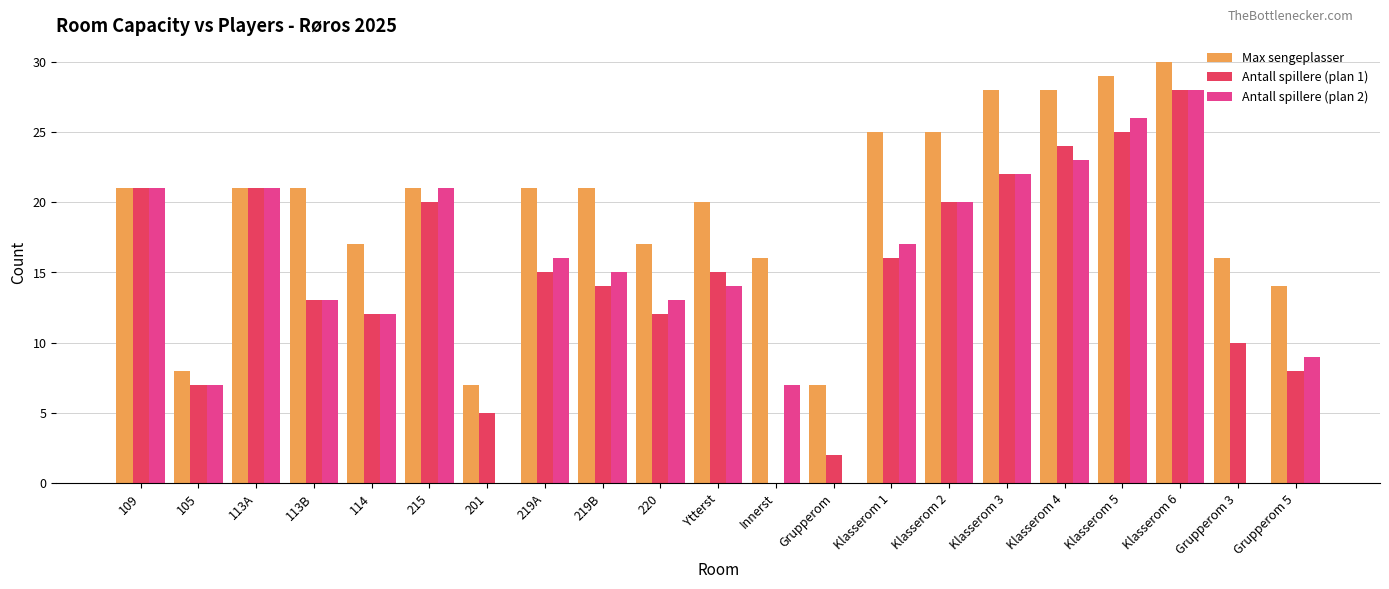

Which series changed the most between 201 and Innerst?

Max sengeplasser